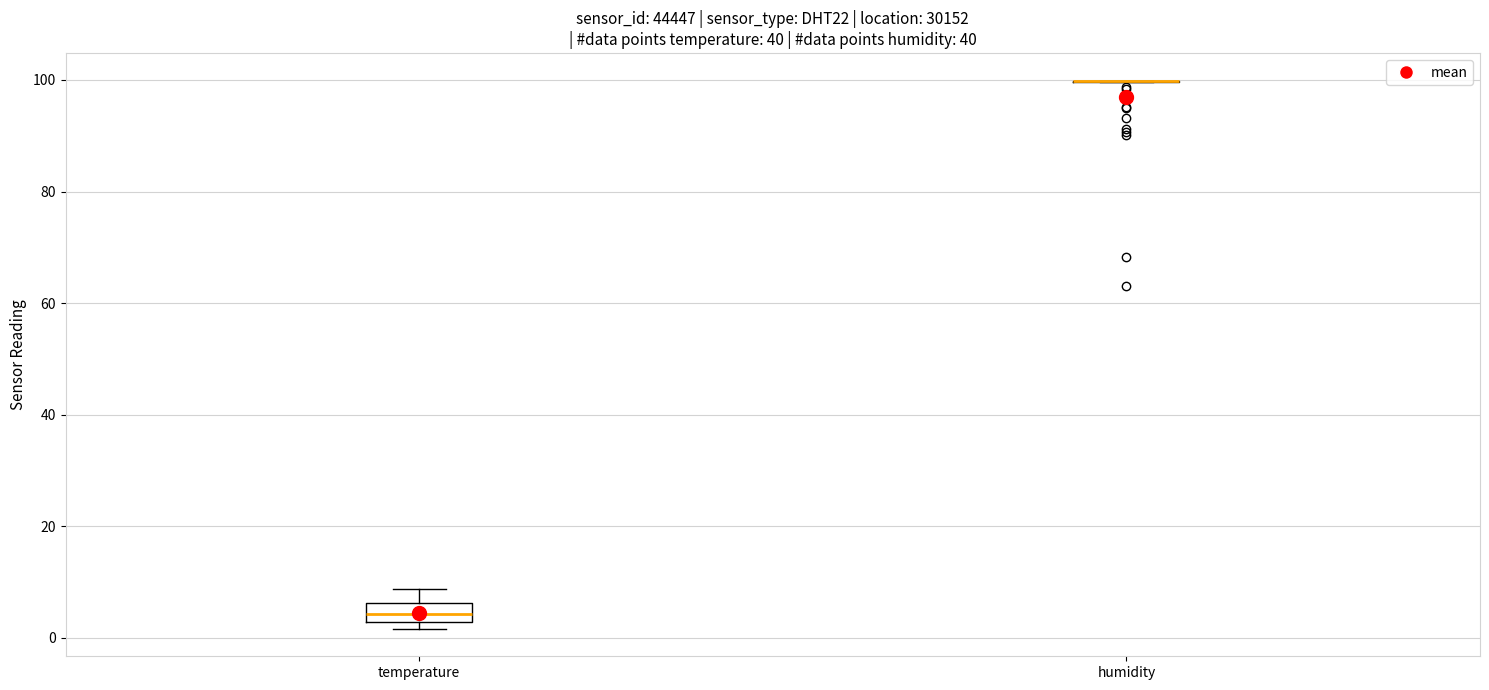

Reading left to right, transcribe this box plot: for each box, give where its median line is, the range the box spans, and where its two whiskers end, as read against the y-axis. The values are not printed on the chart, so give them approximately, as read against the axis.

temperature: median 4, box 2 to 6, whiskers 2 (just below the box's lower edge) to 8
humidity: box collapsed to a line at 100, whiskers 100 to 100